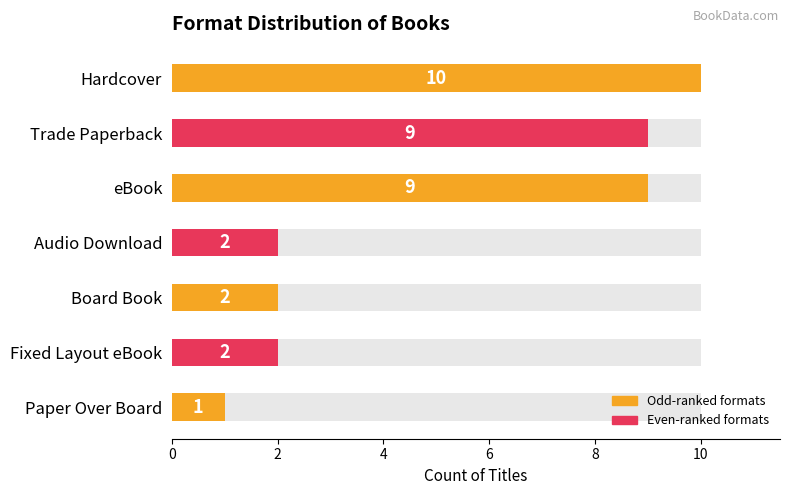

Rank the categories by value from highest to lowest.

Hardcover, Trade Paperback, eBook, Audio Download, Board Book, Fixed Layout eBook, Paper Over Board